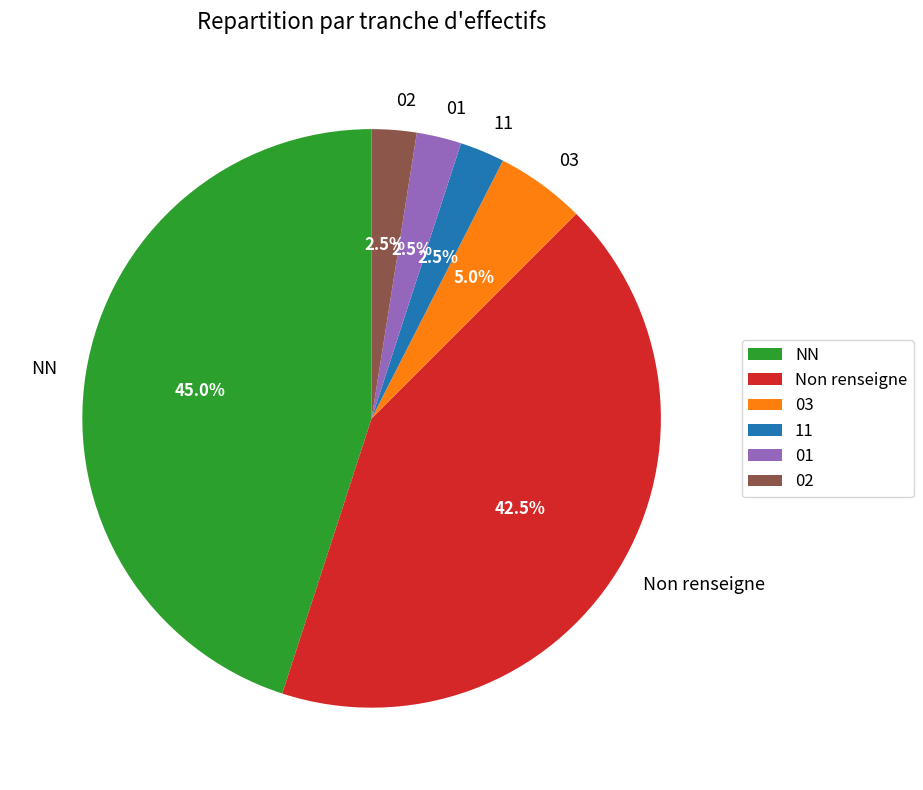

To the nearest percent, what is the average slice percentage?

17%